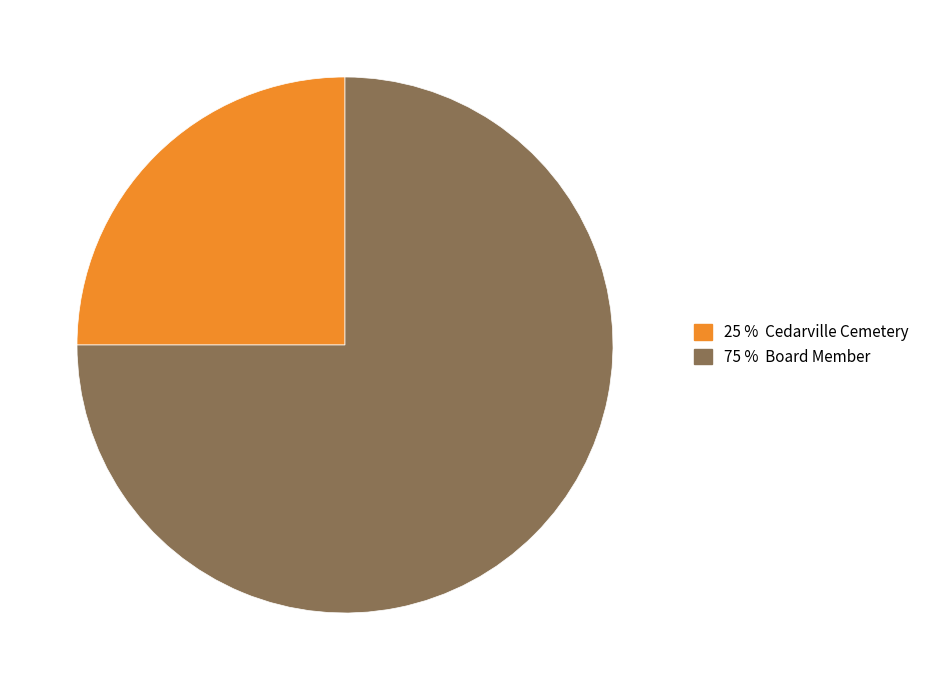

Is there a majority slice in this chart?

Yes